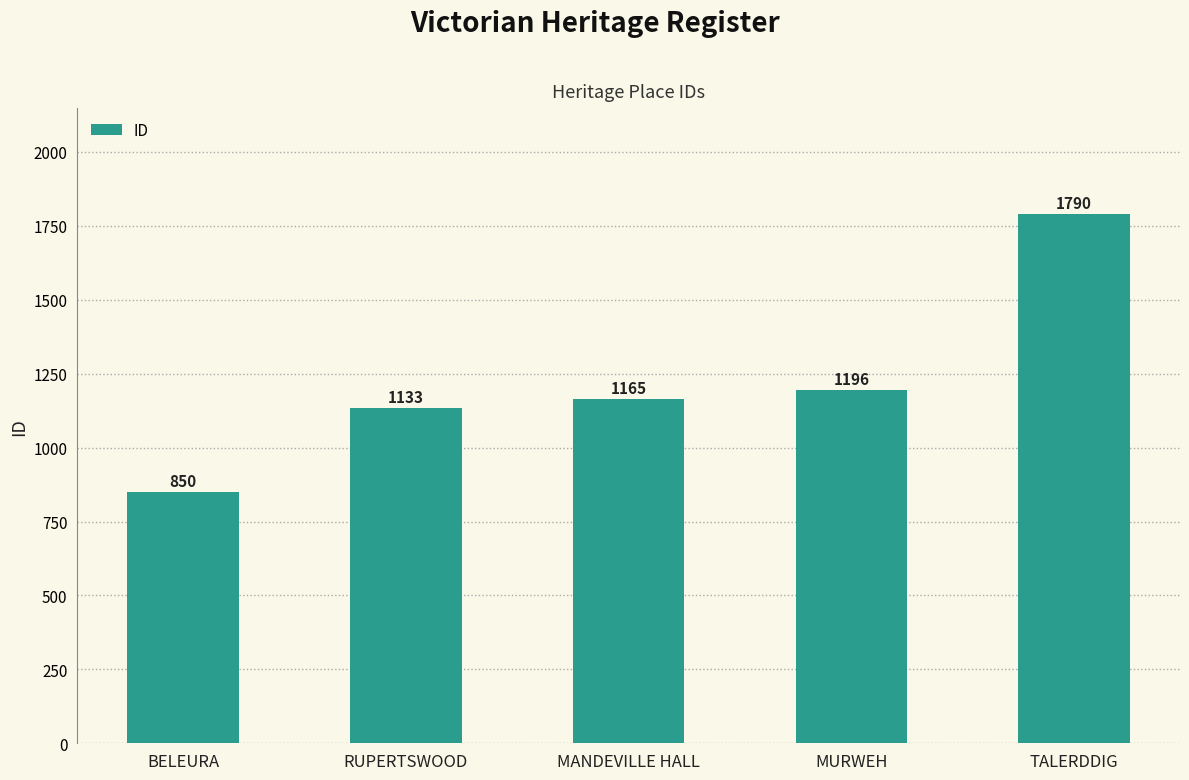

How many categories are shown in the chart?

5